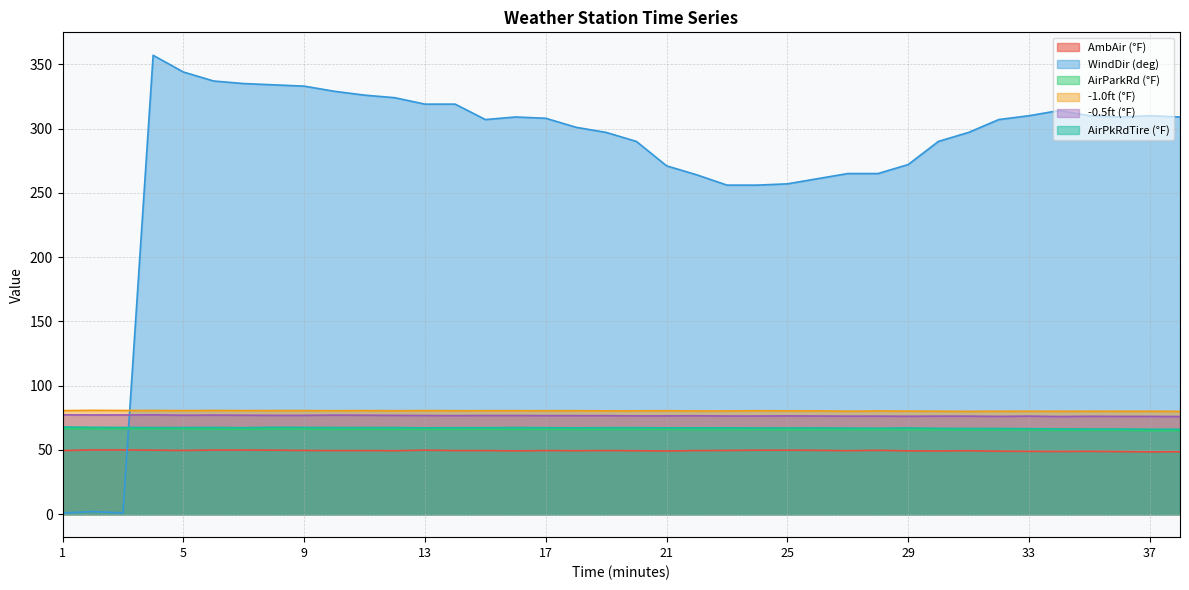

At which category does the chart reach its peak across all series?

4